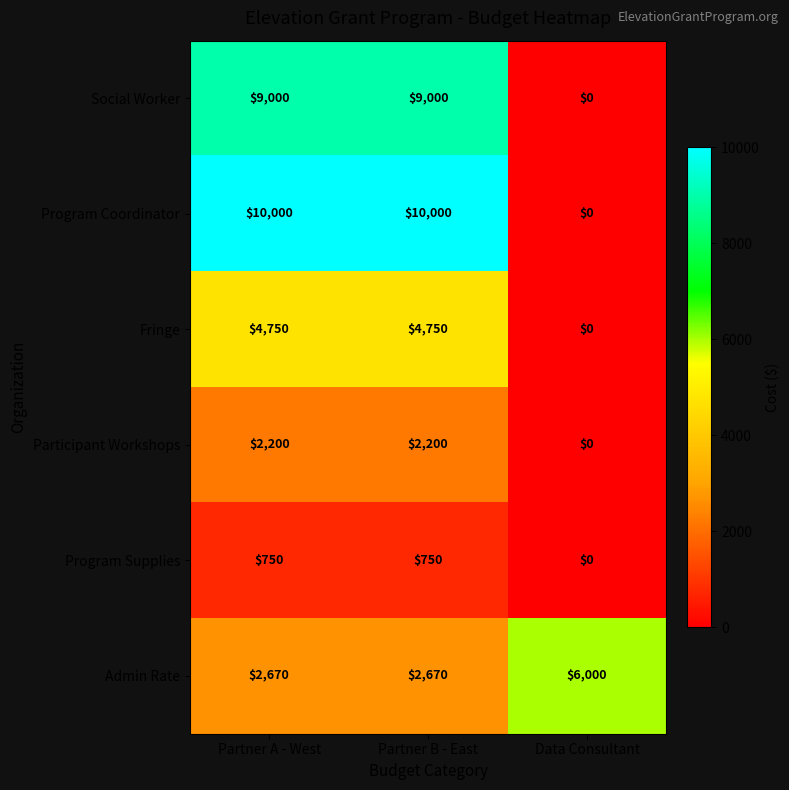

List the series in order of their peak value, lowest first.

Program Supplies, Participant Workshops, Fringe, Admin Rate, Social Worker, Program Coordinator